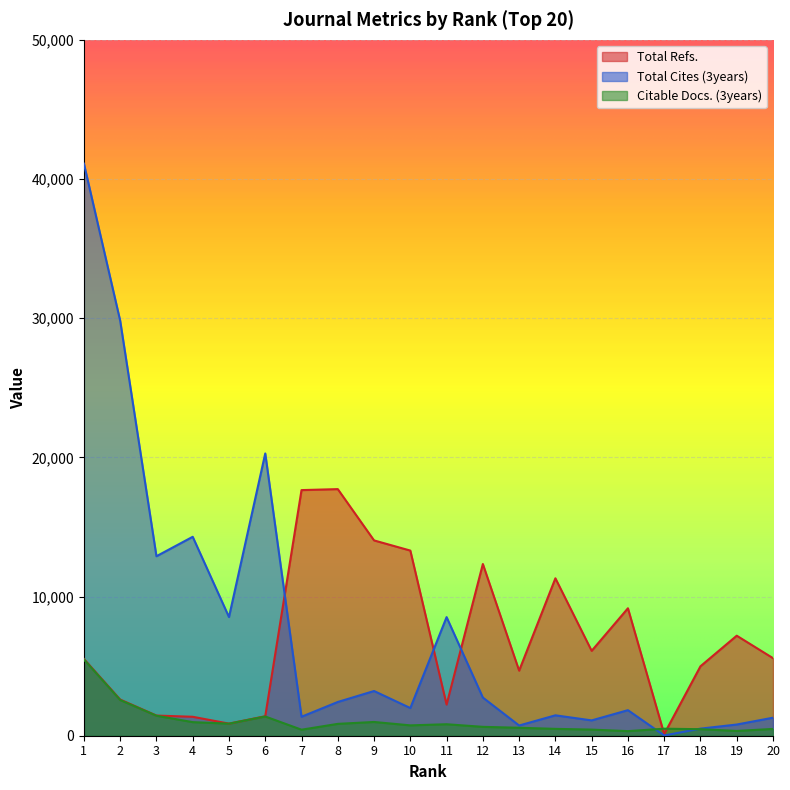

True or false: Total Cites (3years) has more than 1 points higher than both neighbors.

True